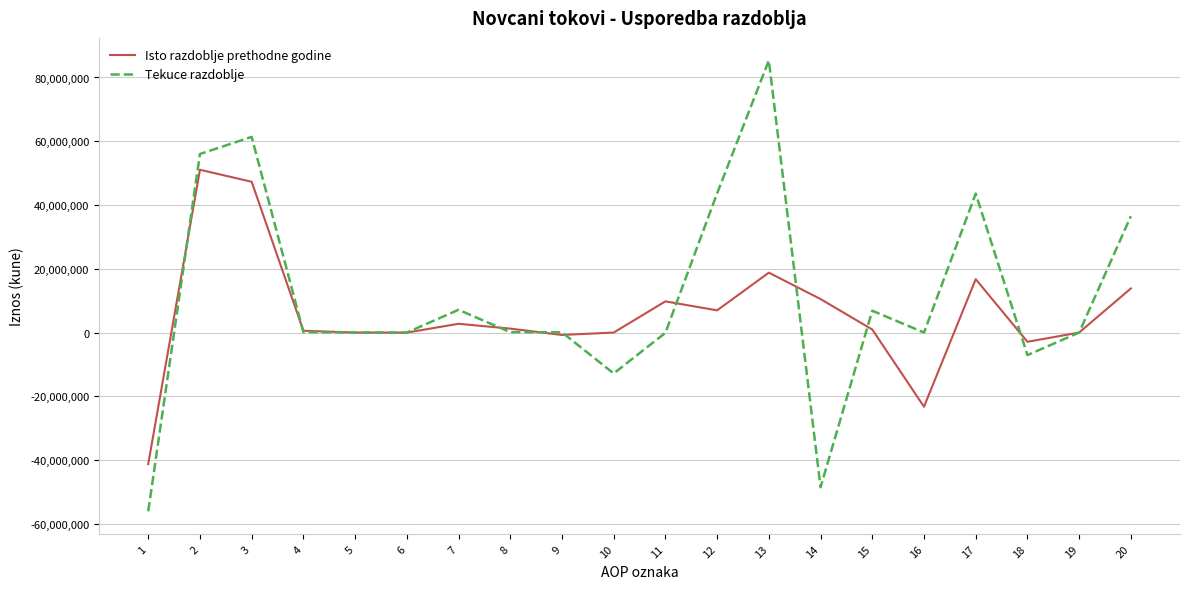

What is the sum of all Tekuce razdoblje values?

216152651